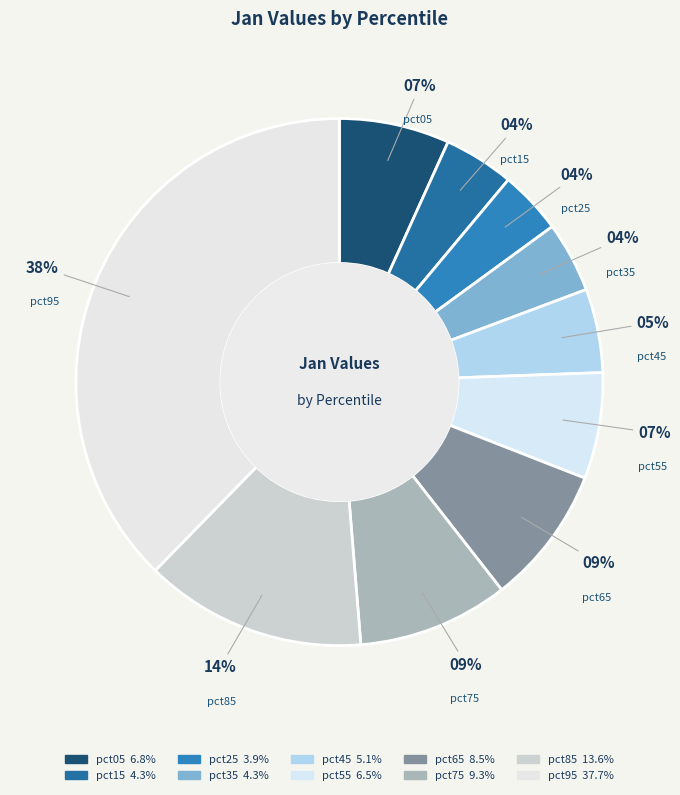

Which category has the smallest portion of the pie?

pct25